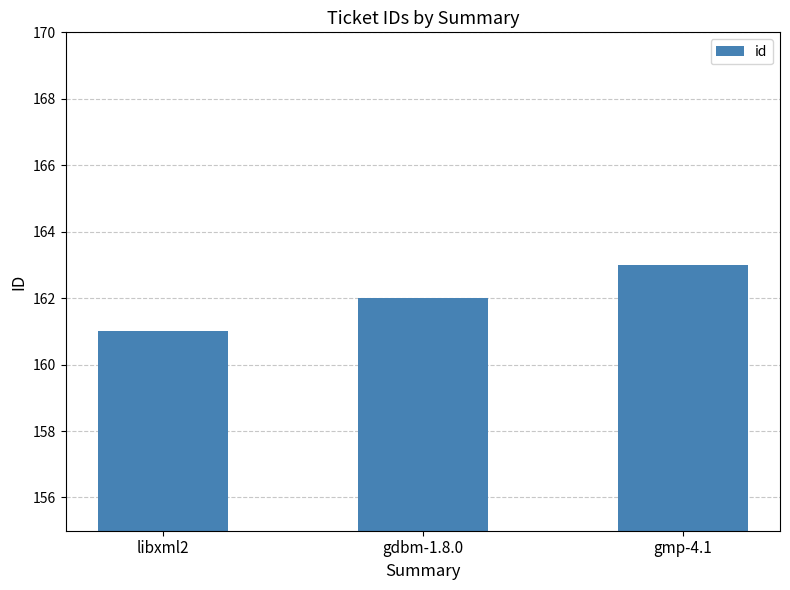

What is the ratio of the value at gdbm-1.8.0 to the value at libxml2?

1.0